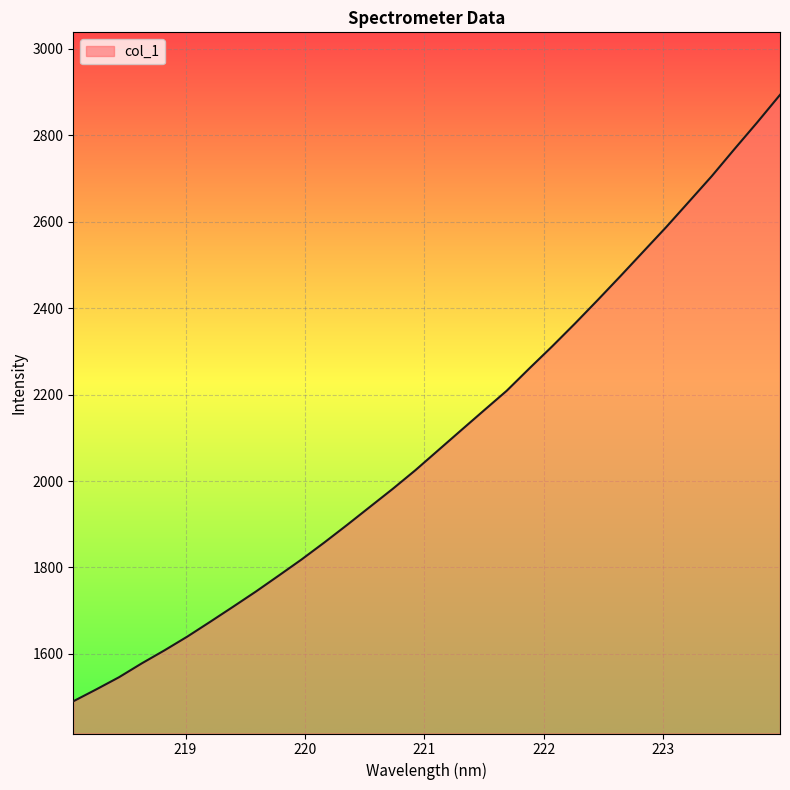

Does the chart display data point markers on the line(s)?

No